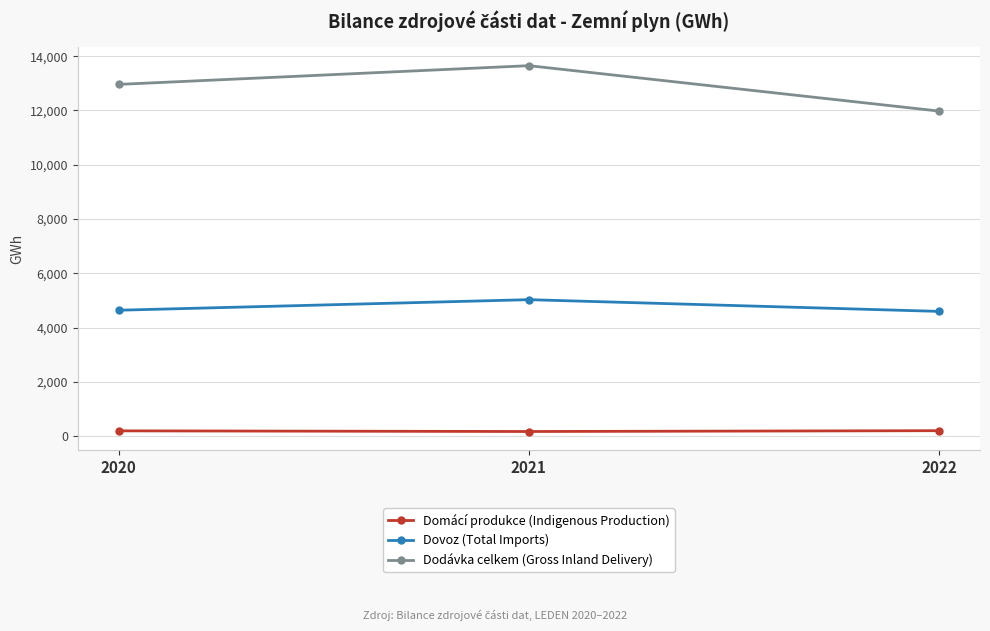

What is the maximum value shown in the chart?

13652